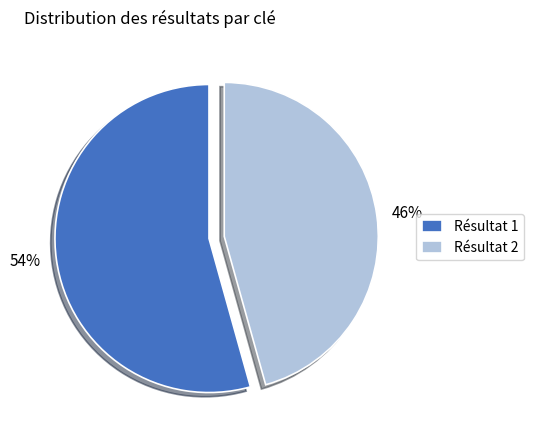

To the nearest percent, what is the average slice percentage?

50%